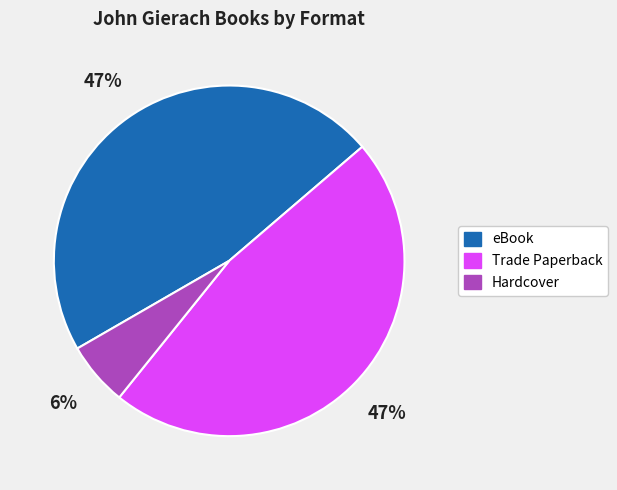

To the nearest percent, what is the difference between the largest and smallest slice percentages?

41%